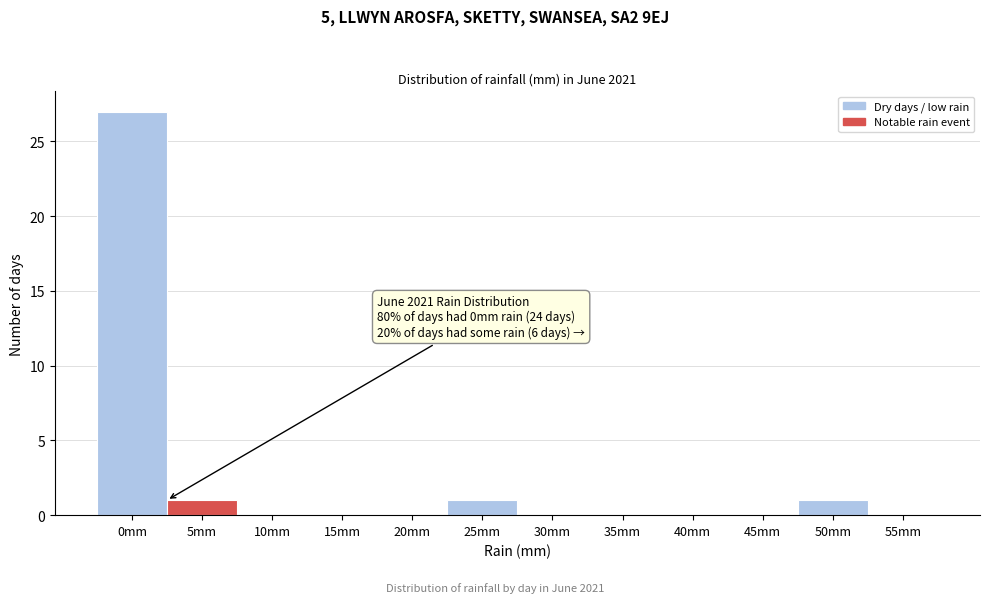

Reading right to left, transcribe all the data shown in this chart.

55mm=0	50mm=1	45mm=0	40mm=0	35mm=0	30mm=0	25mm=1	20mm=0	15mm=0	10mm=0	5mm=1	0mm=27